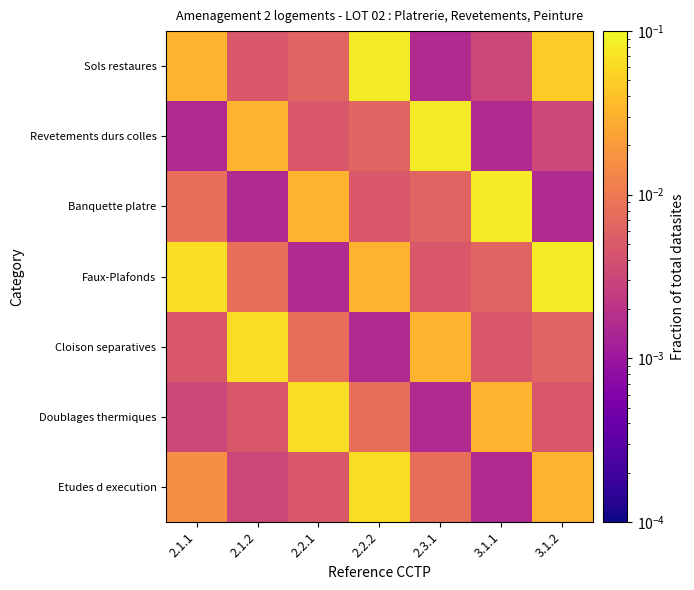

What is the total value across all series at 2.2.1?

0.1